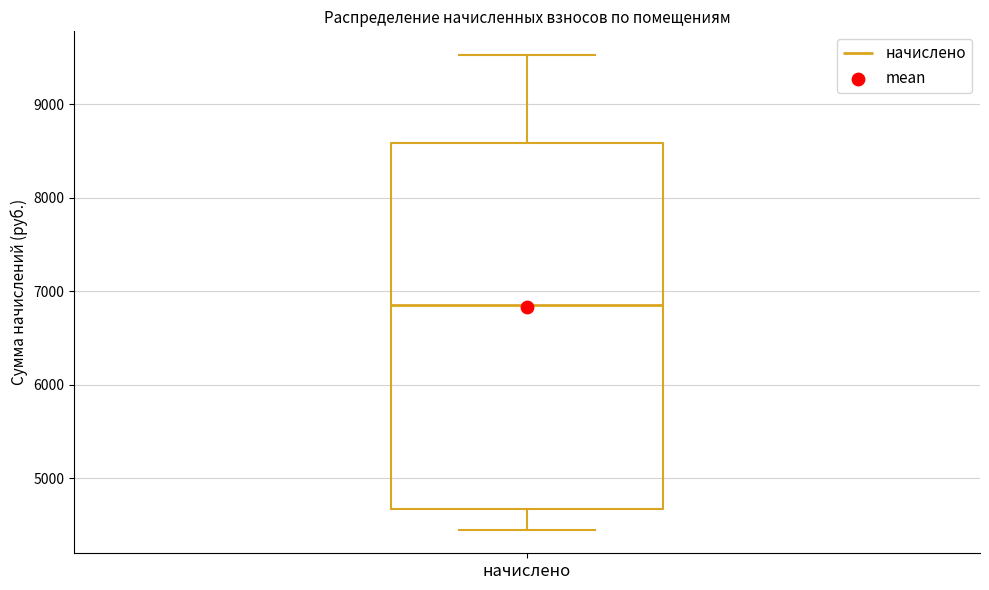

Read this box plot against the y-axis: the position of the median line, the range covered by the box, and the ends of both whiskers. The values are not printed on the chart, so give them approximately, as read against the axis.

median 6900, box 4700 to 8600, whiskers 4500 to 9500